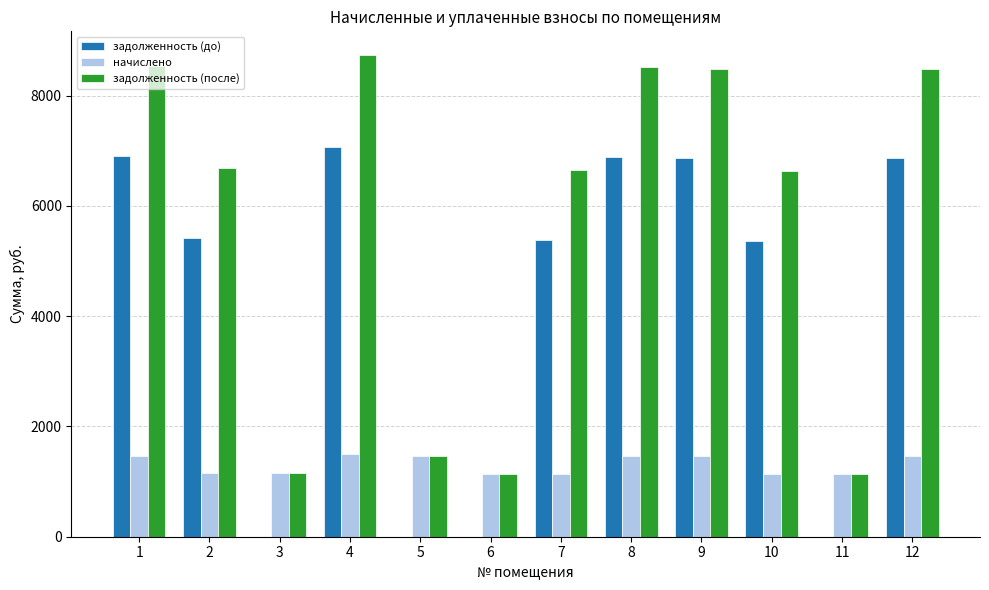

Are the bars grouped side by side (vs. stacked)?

Yes